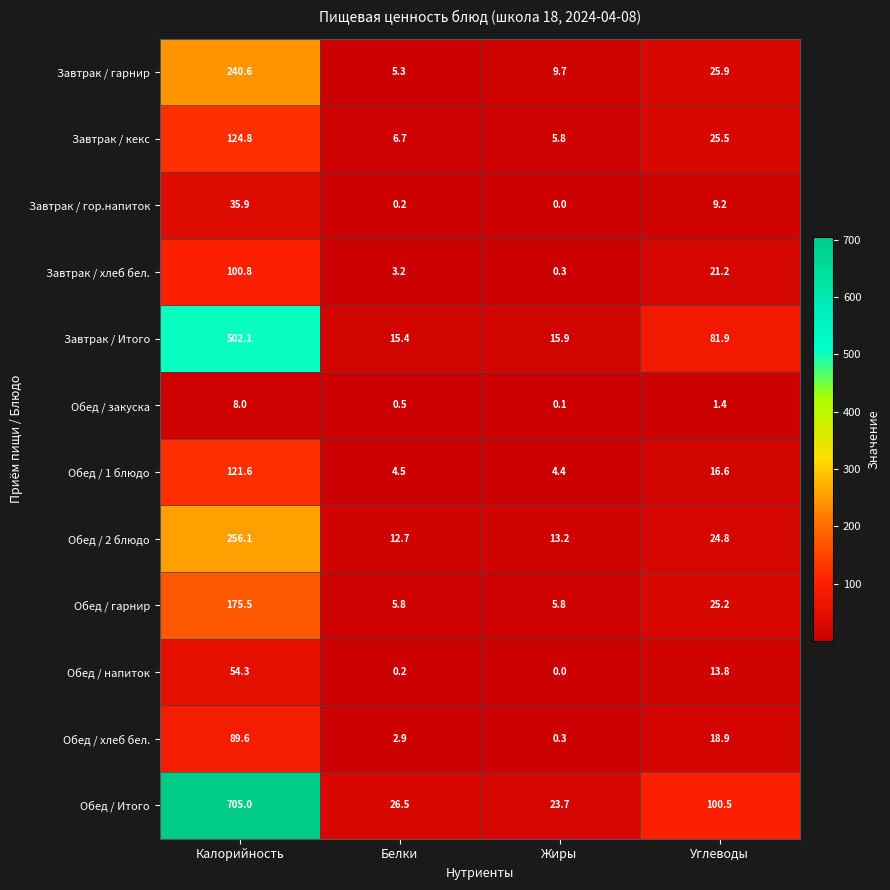

Which category has the highest value across all series?

Калорийность